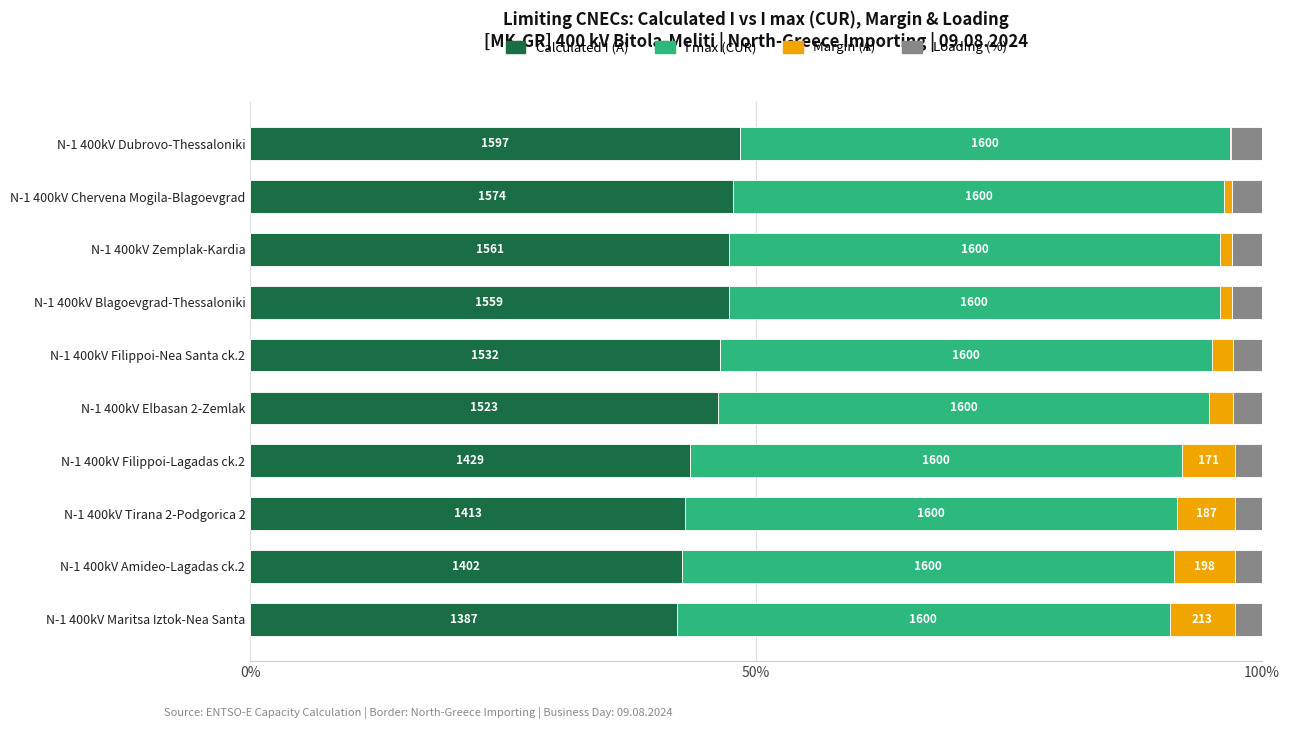

What are all the series names shown in the legend?

Calculated I (A), I max (CUR), Margin (A), Loading (%)